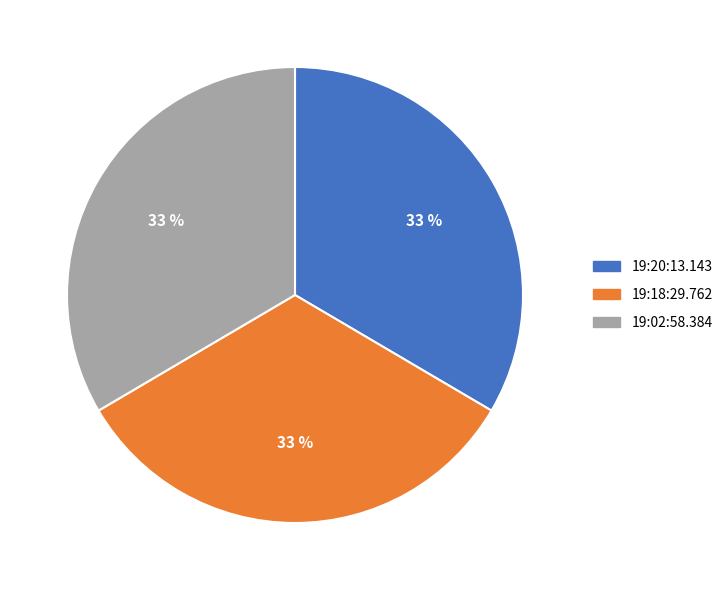

Count the number of slices in the pie.

3